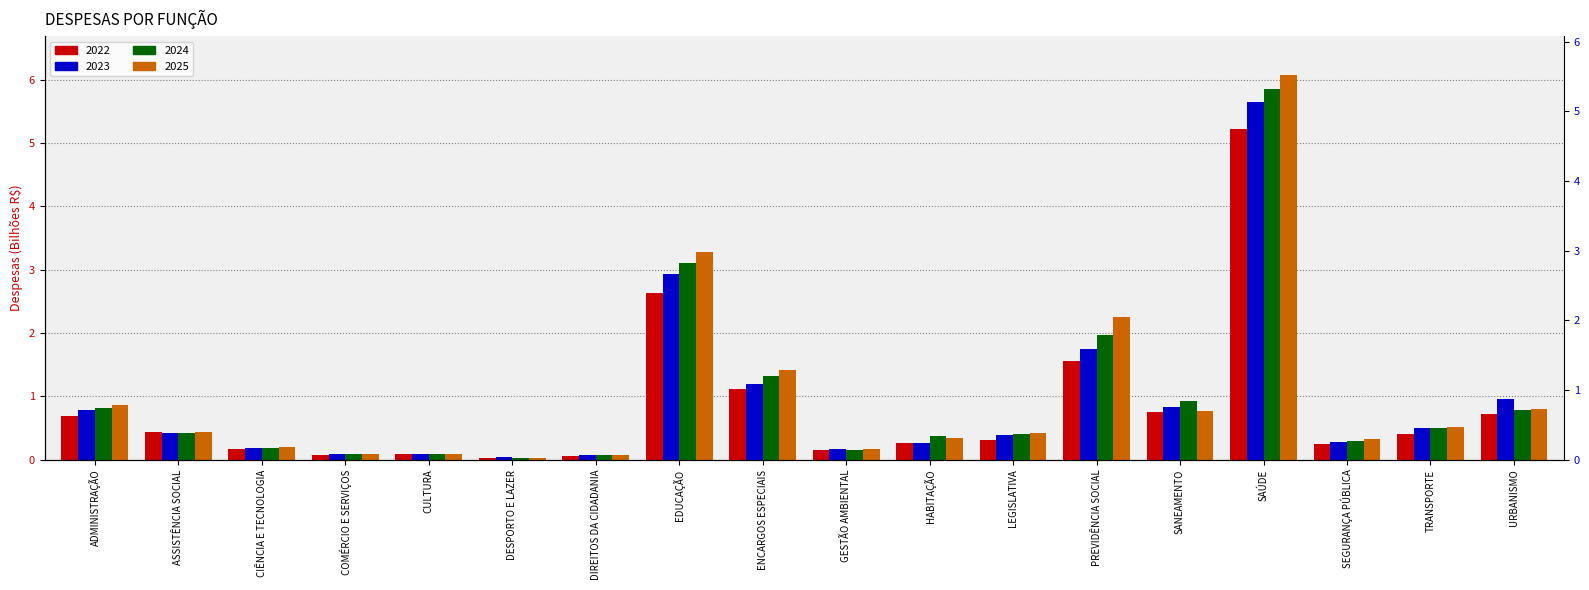

What is the difference between the maximum and second lowest values in the 2025 series?

6.0